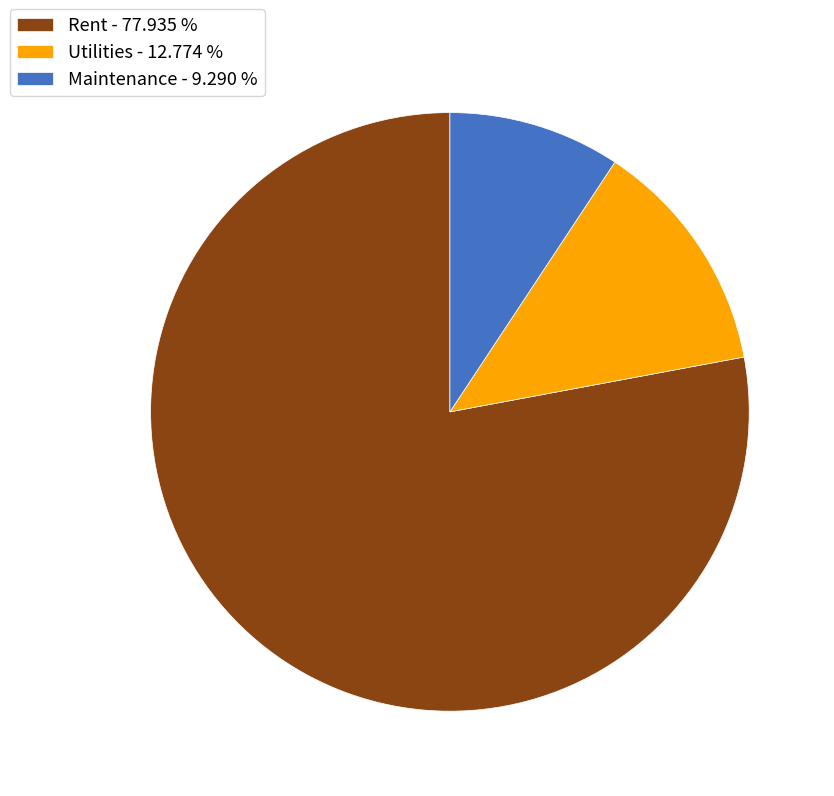

The Rent slice represents 78% of the pie. True or false?

True